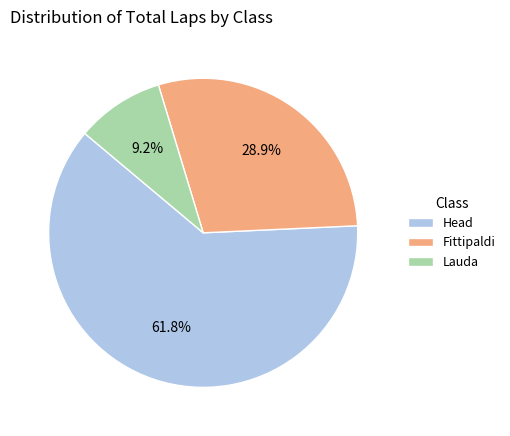

Which has a higher value, Fittipaldi or Head?

Head